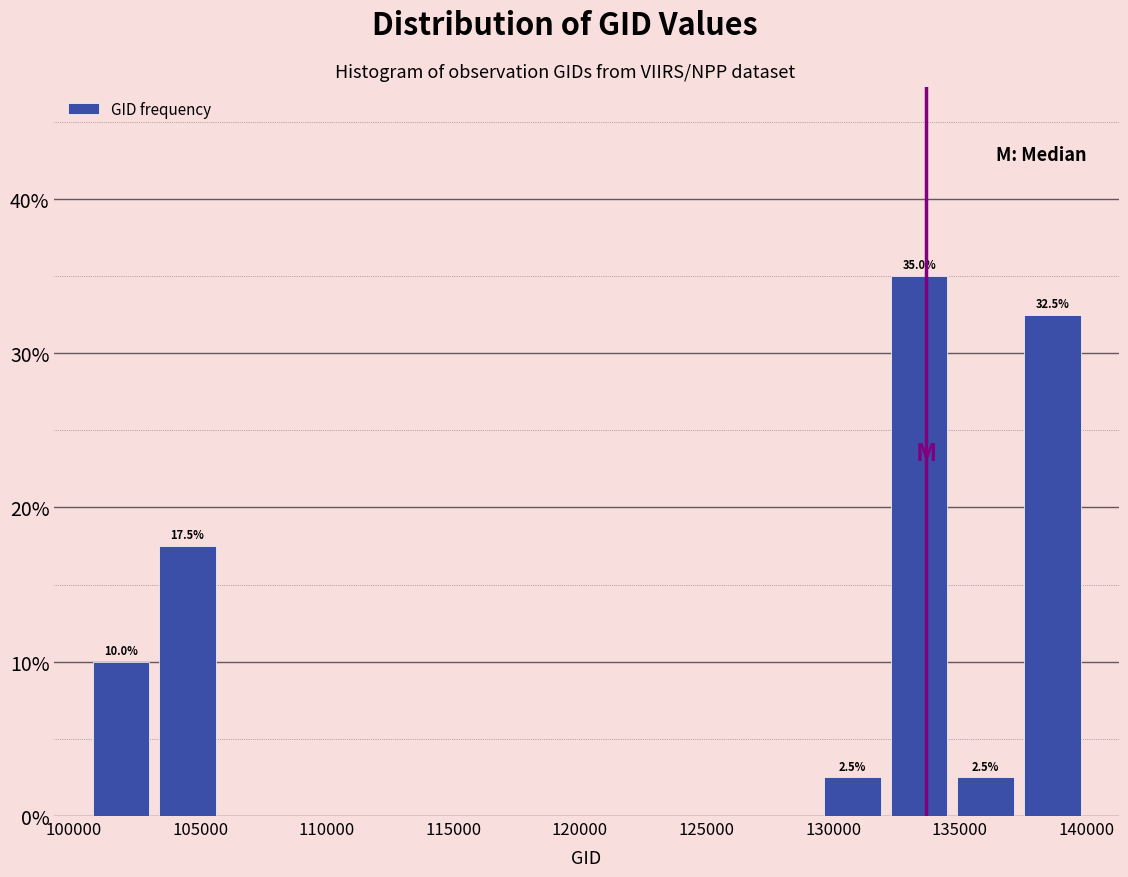

Which range on the x-axis has the tallest bar?

132000 to 134500